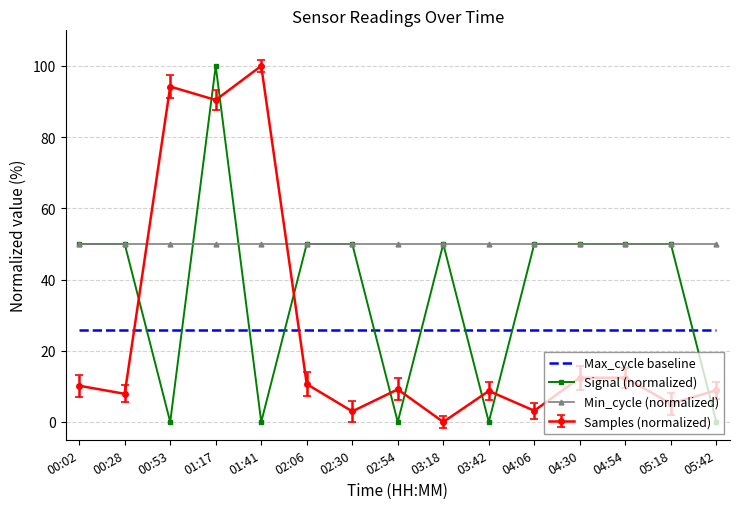

Between which two adjacent categories do Samples (normalized) and Signal (normalized) first intersect?

00:28 and 00:53